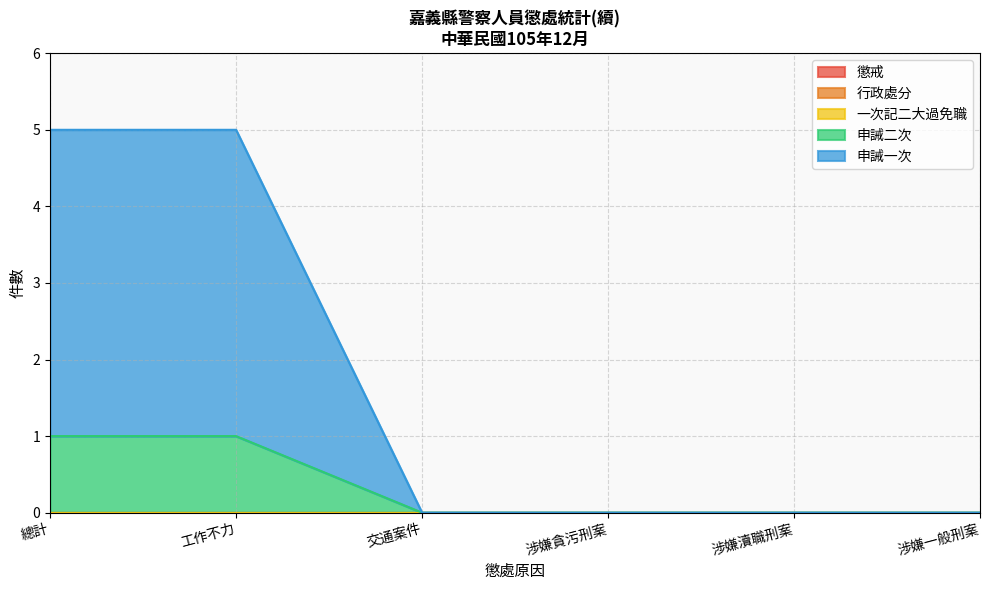

Reading right to left, transcribe all the data shown in this chart.

懲戒: 涉嫌一般刑案=0	涉嫌瀆職刑案=0	涉嫌貪污刑案=0	交通案件=0	工作不力=0	總計=0
行政處分: 涉嫌一般刑案=0	涉嫌瀆職刑案=0	涉嫌貪污刑案=0	交通案件=0	工作不力=0	總計=0
一次記二大過免職: 涉嫌一般刑案=0	涉嫌瀆職刑案=0	涉嫌貪污刑案=0	交通案件=0	工作不力=0	總計=0
申誡二次: 涉嫌一般刑案=0	涉嫌瀆職刑案=0	涉嫌貪污刑案=0	交通案件=0	工作不力=1	總計=1
申誡一次: 涉嫌一般刑案=0	涉嫌瀆職刑案=0	涉嫌貪污刑案=0	交通案件=0	工作不力=4	總計=4